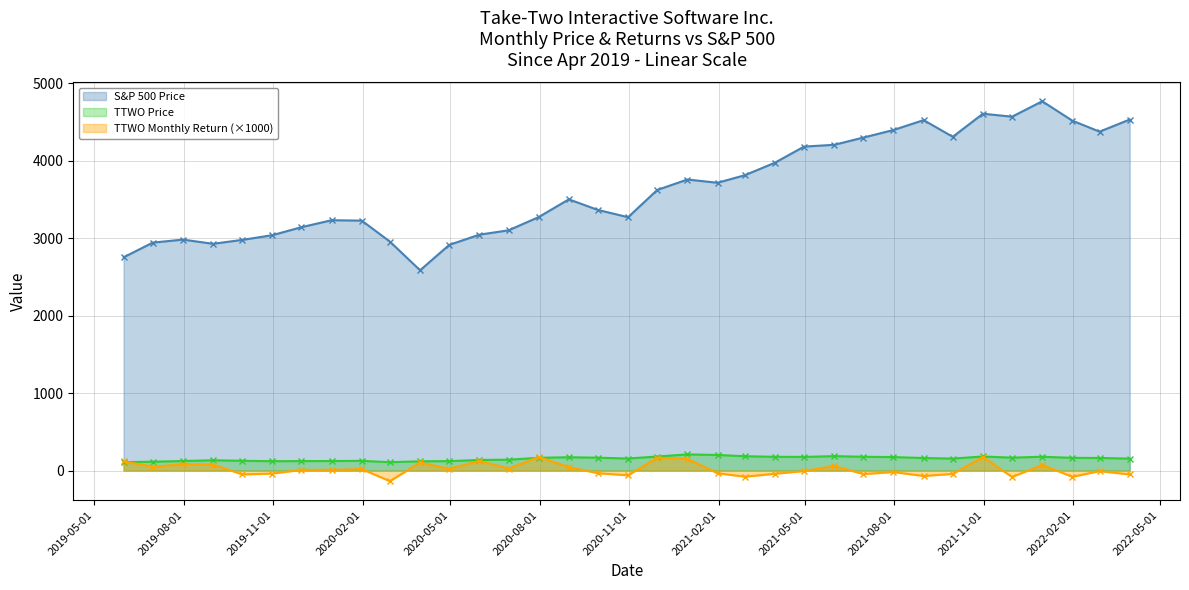

What is the maximum value shown in the chart?

4766.2